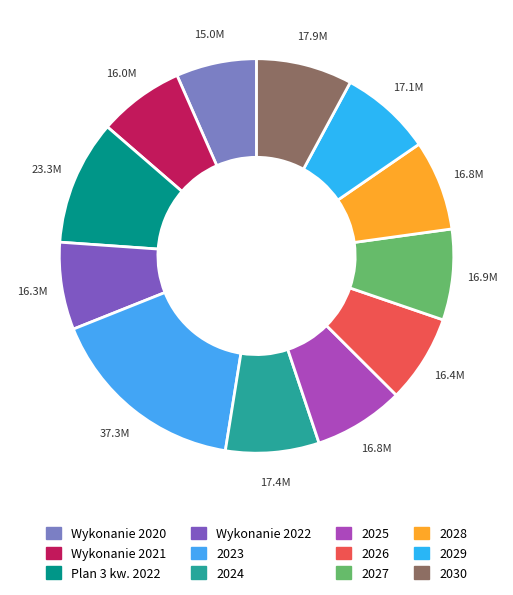

What is the ratio of the value at 2030 to the value at Wykonanie 2022?

1.1